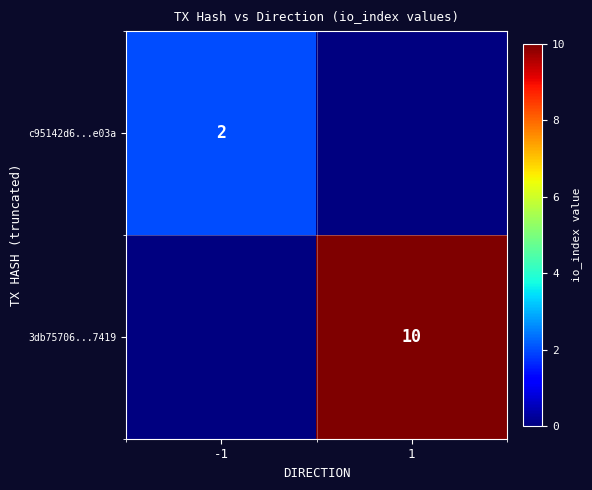

The value of 3db75706...7419 at 1 is 13. True or false?

False